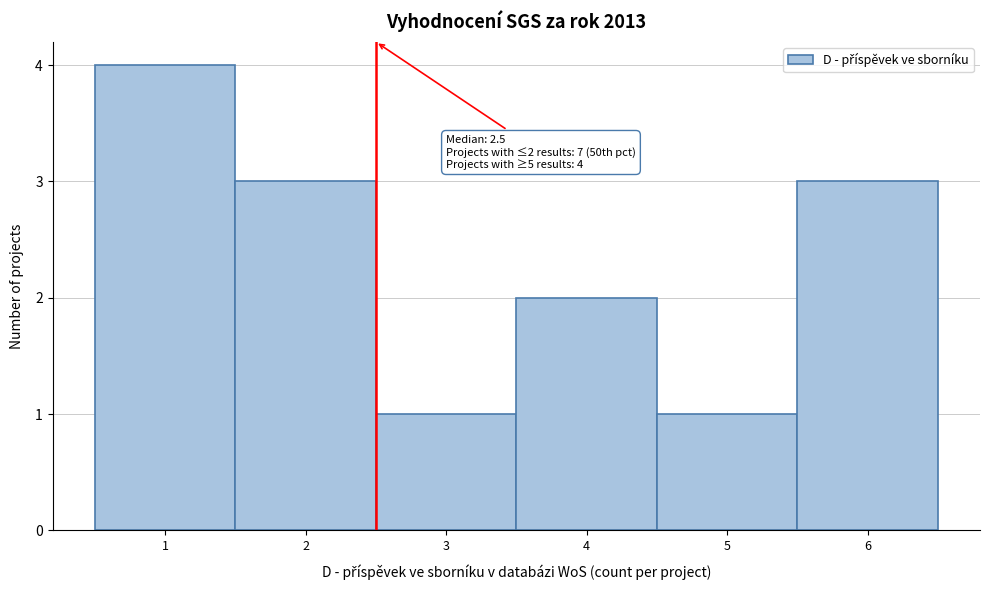

Over which range of the x-axis is the bar tallest?

0.5 to 1.5